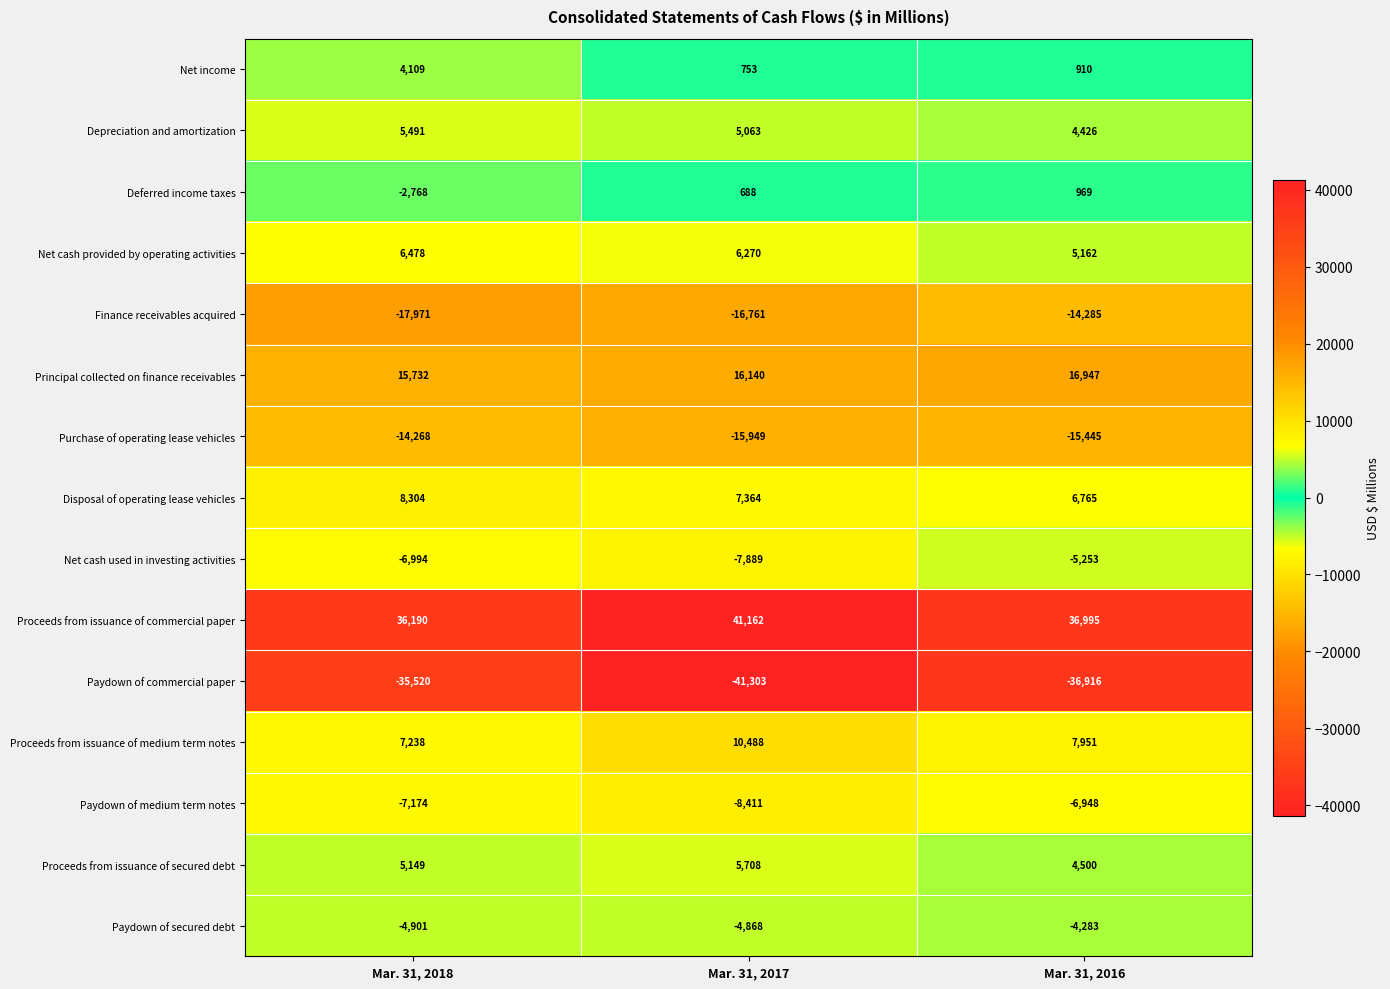

What is the approximate value of Paydown of medium term notes at Mar. 31, 2018, to the nearest 10?

-7170